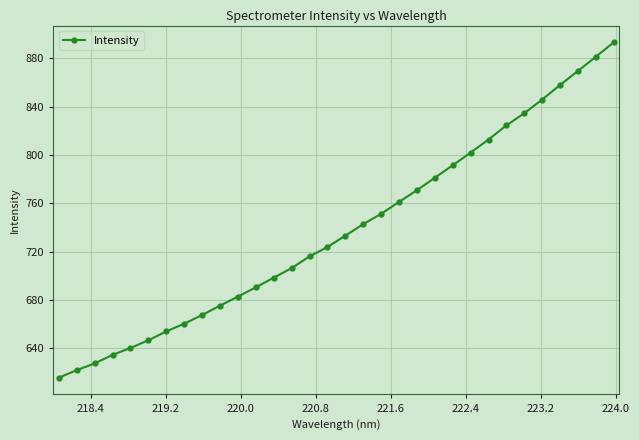

Does the chart display data point markers on the line(s)?

Yes